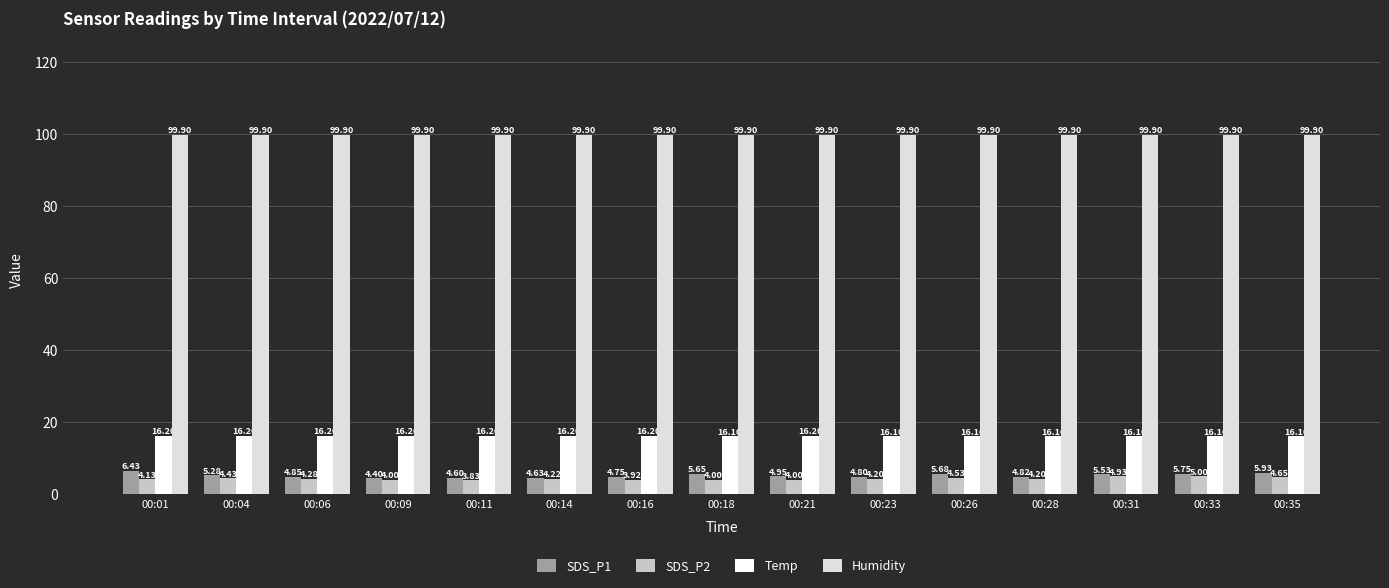

What is the difference between the maximum and minimum values in the SDS_P1 series?

2.0